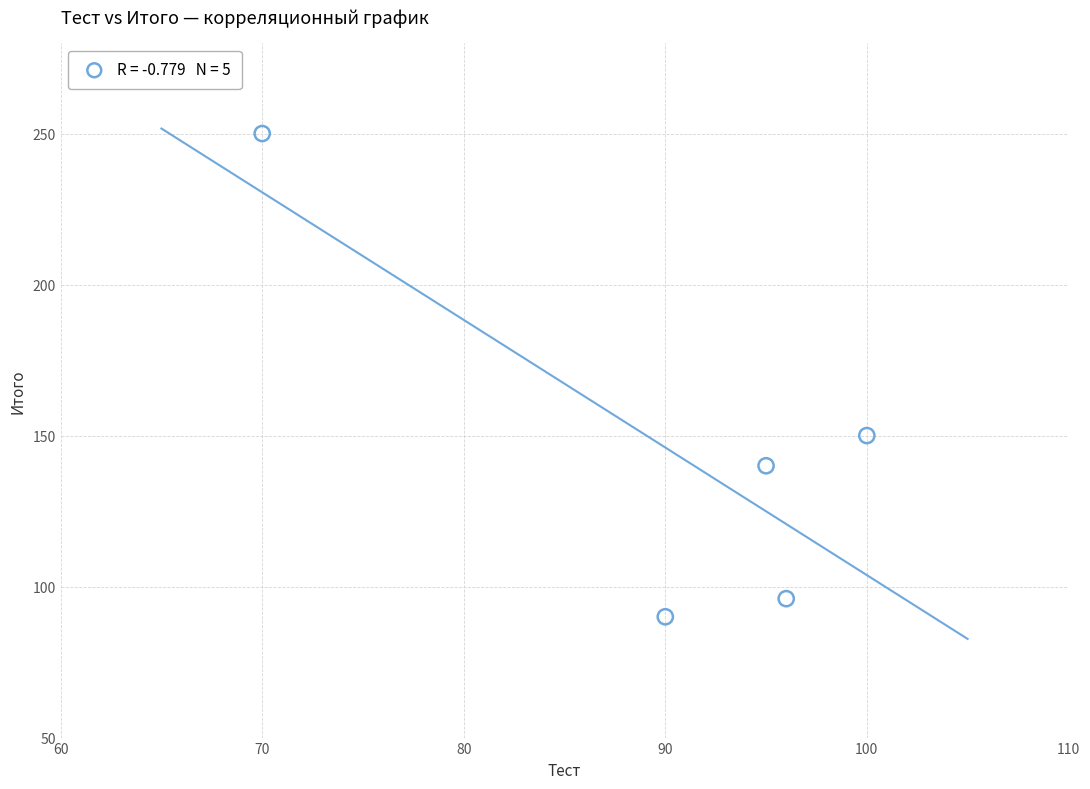

What Y value in the scatter plot is closest to 170?

150